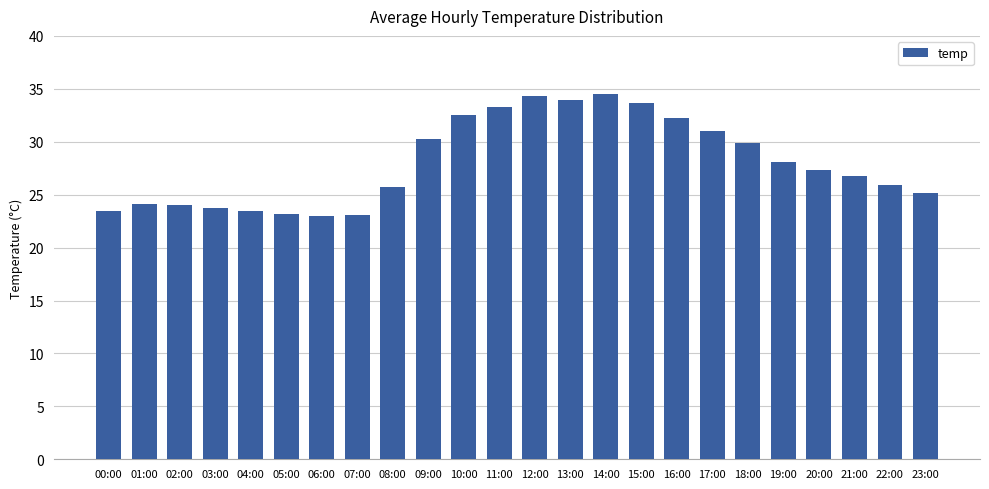

Where does the data first go above 27?

09:00